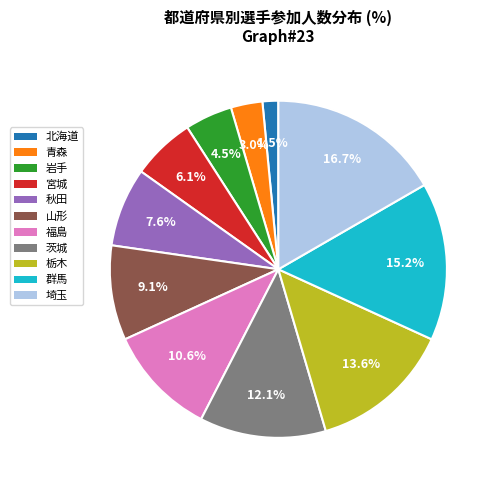

Is there a majority slice in this chart?

No